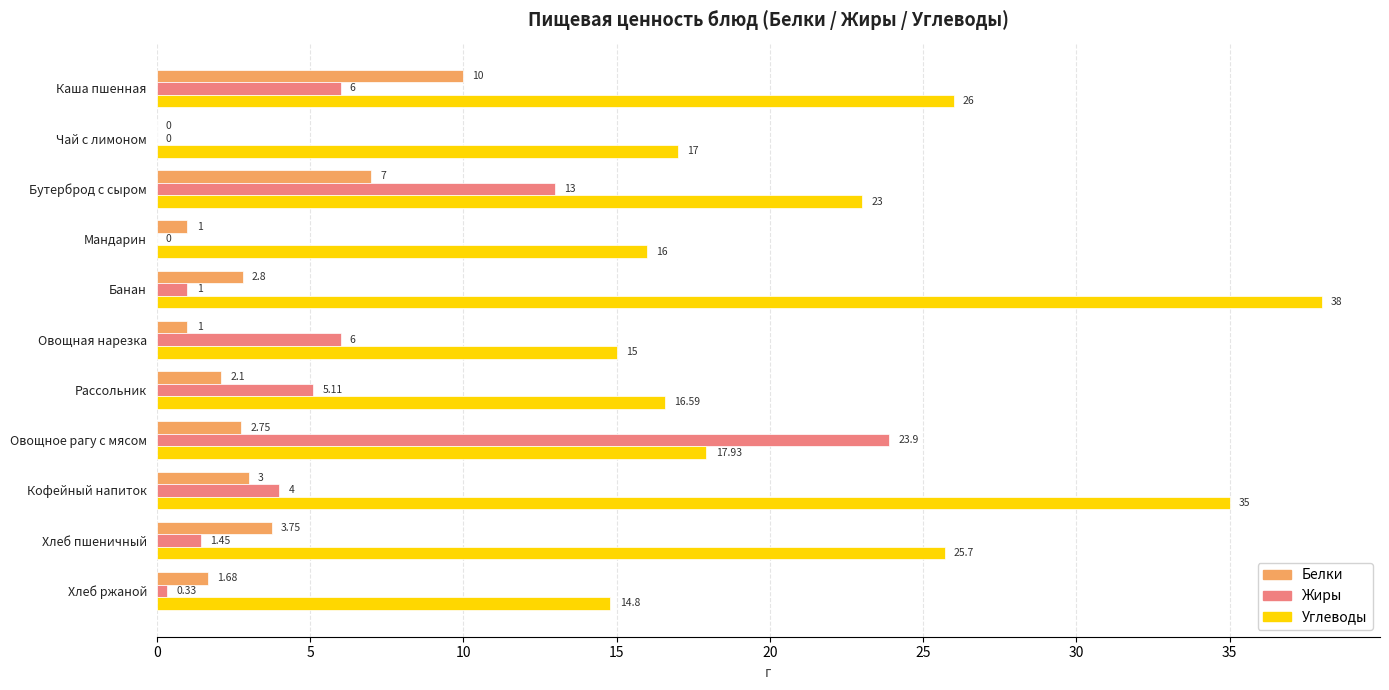

Is the value of Углеводы at Чай с лимоном greater than the value of Белки at Банан?

Yes